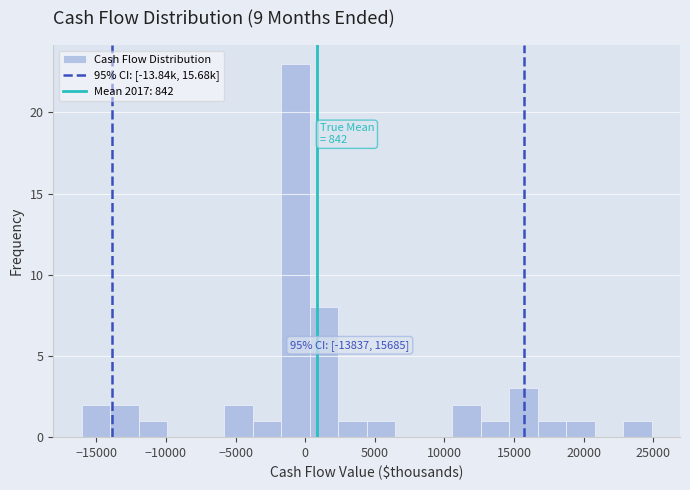

Over which range of the x-axis is the bar tallest?

-1500 to 500